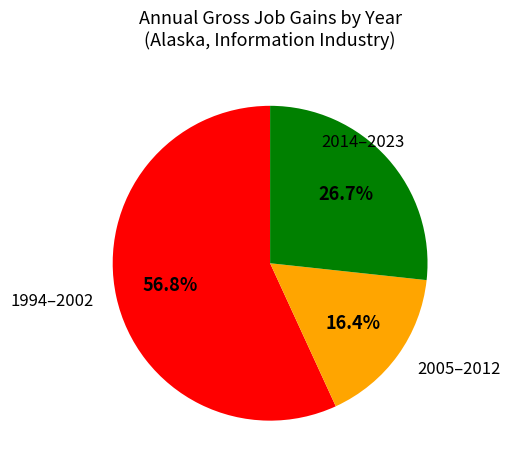

Is there a majority slice in this chart?

Yes